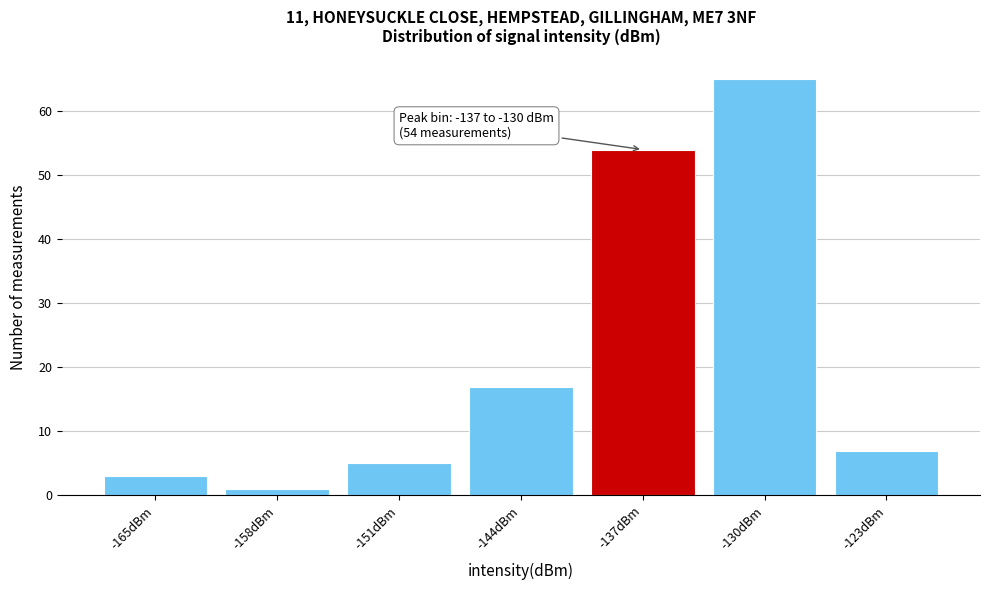

Reading right to left, transcribe all the data shown in this chart.

7	65	54	17	5	1	3